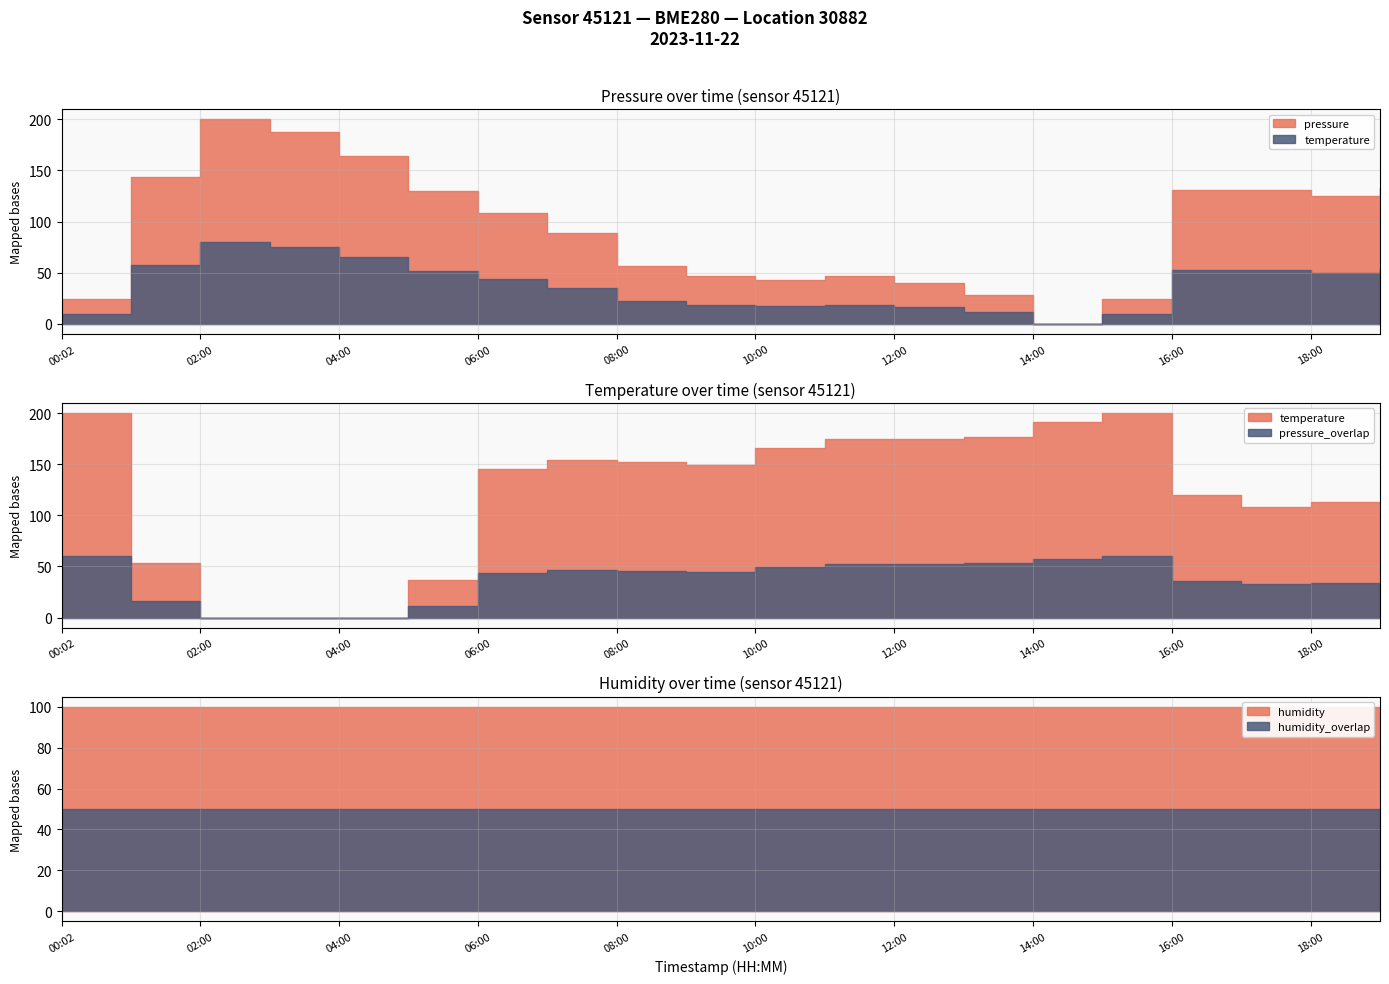

At which category does the chart reach its peak across all series?

02:00